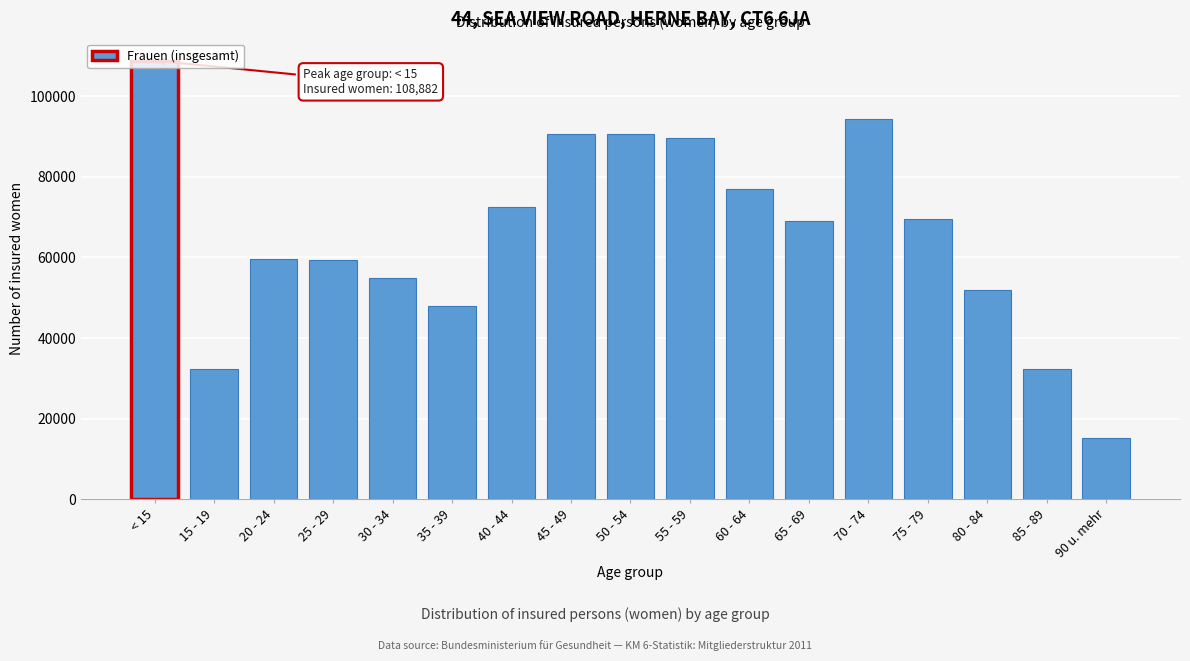

What value does the data have at < 15, to the nearest 50?

108900